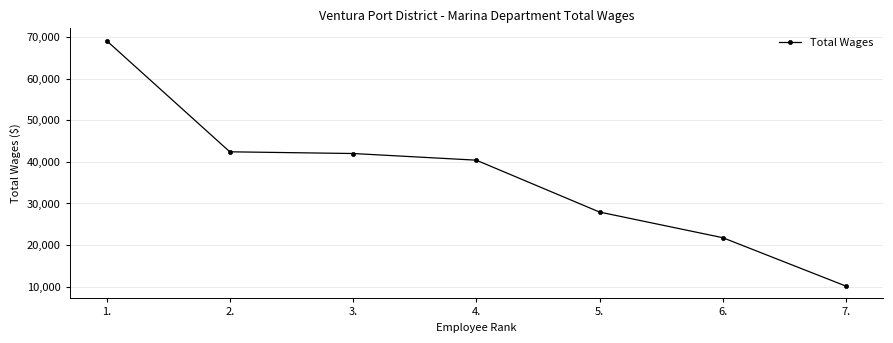

How many series are shown in this chart?

1